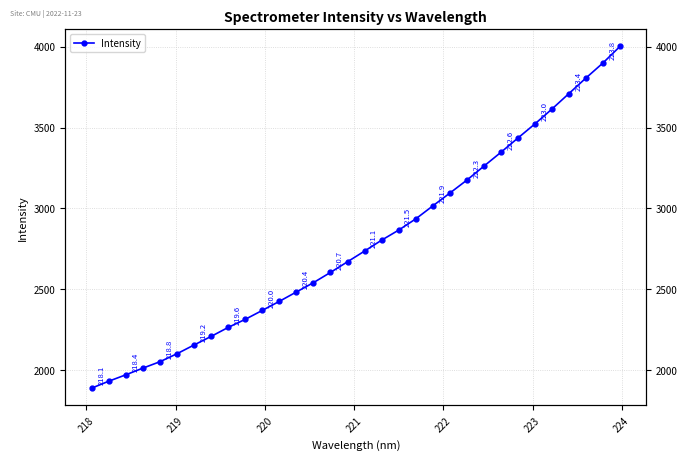

What is the minimum value shown in the chart?

1890.9